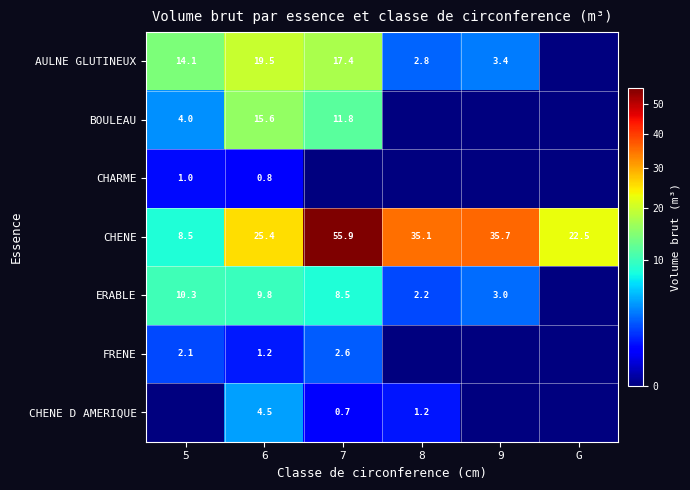

How many data points does each series have?

6